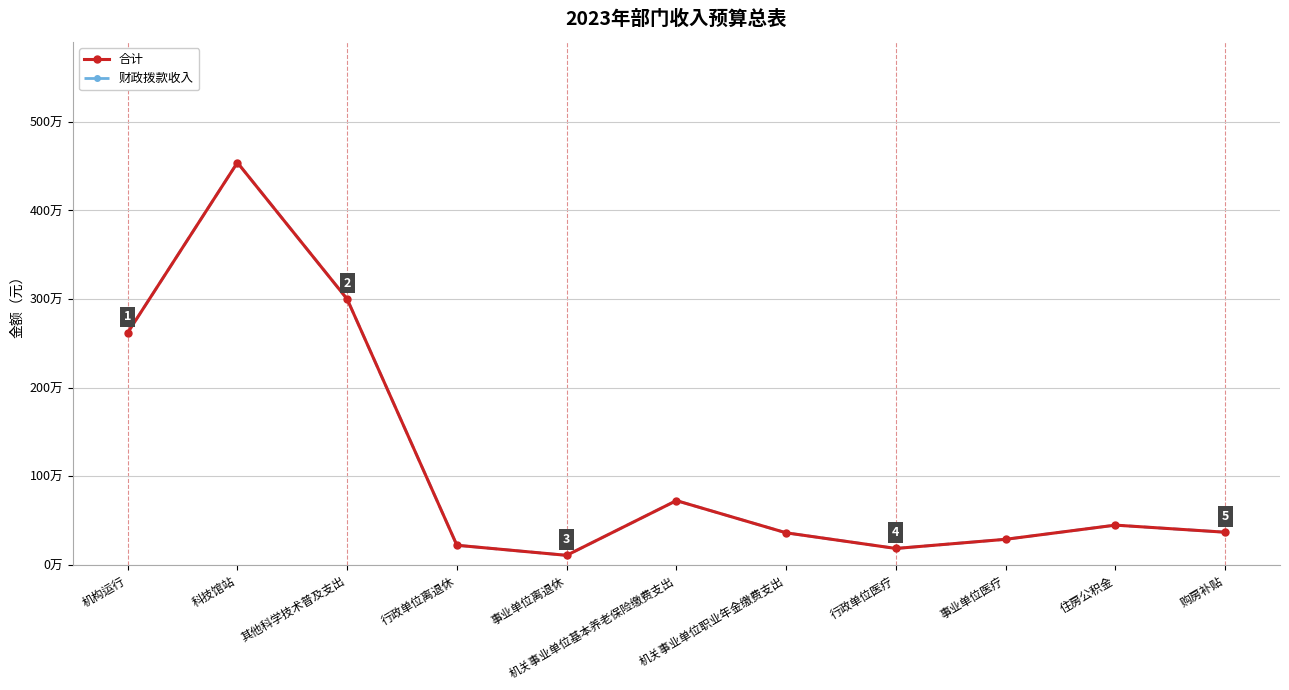

At which category does 财政拨款收入 reach its first local peak?

科技馆站